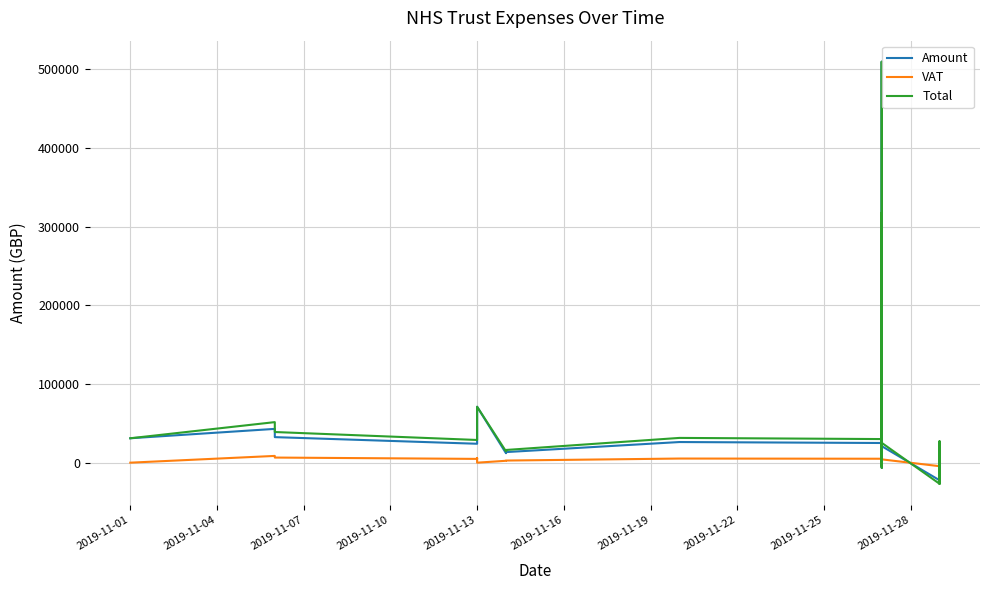

Does the chart have visible grid lines?

Yes